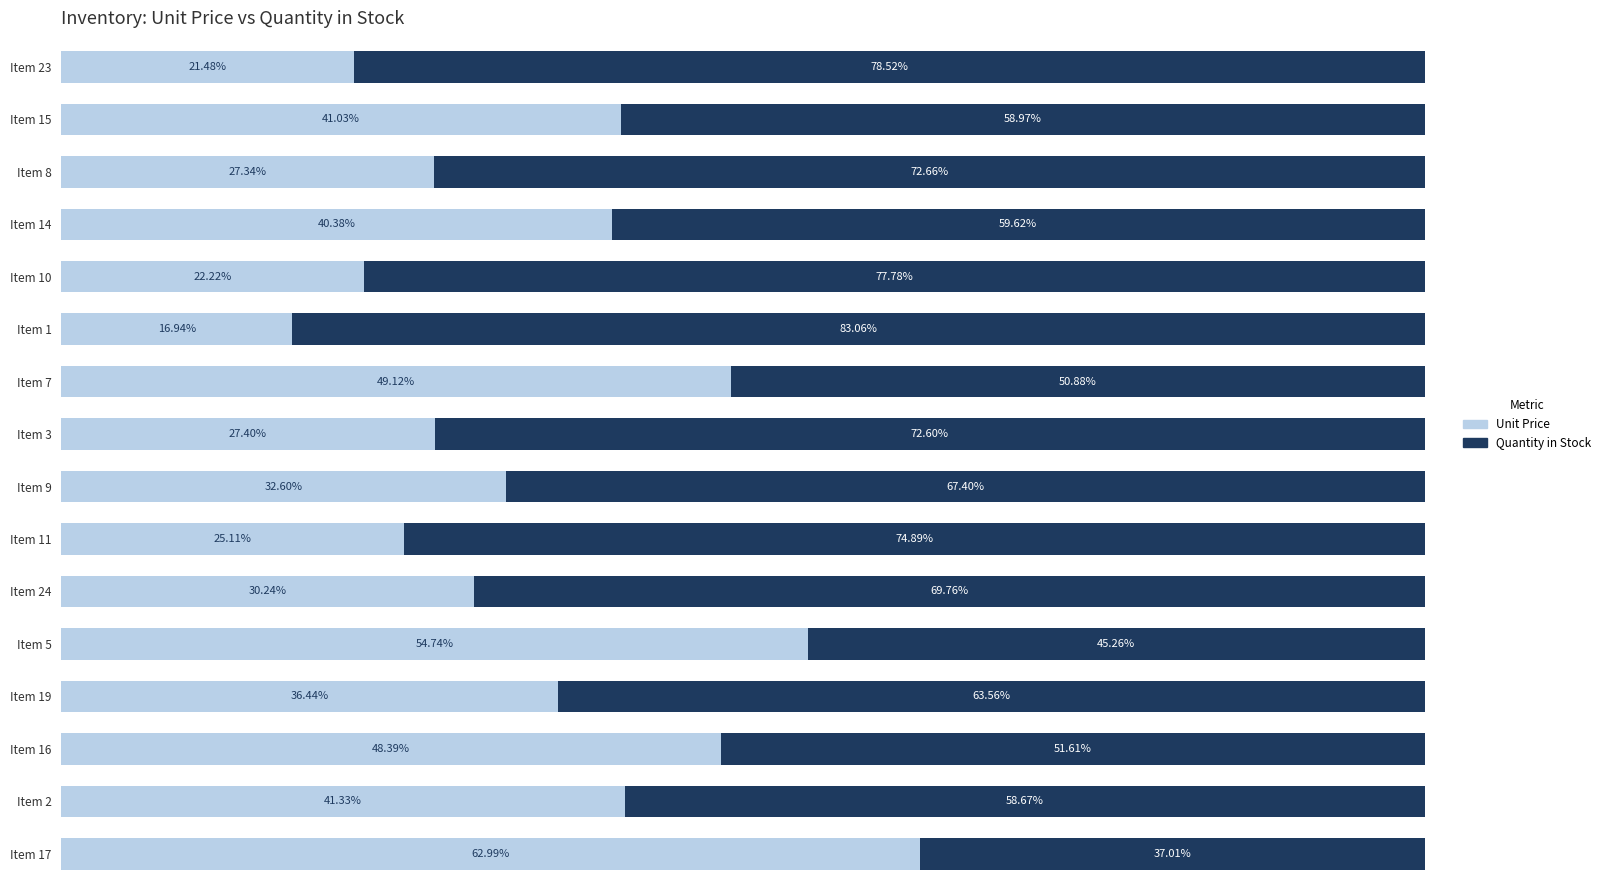

Rank the categories by Unit Price value from highest to lowest.

Item 17, Item 5, Item 7, Item 16, Item 2, Item 15, Item 14, Item 19, Item 9, Item 24, Item 3, Item 8, Item 11, Item 10, Item 23, Item 1